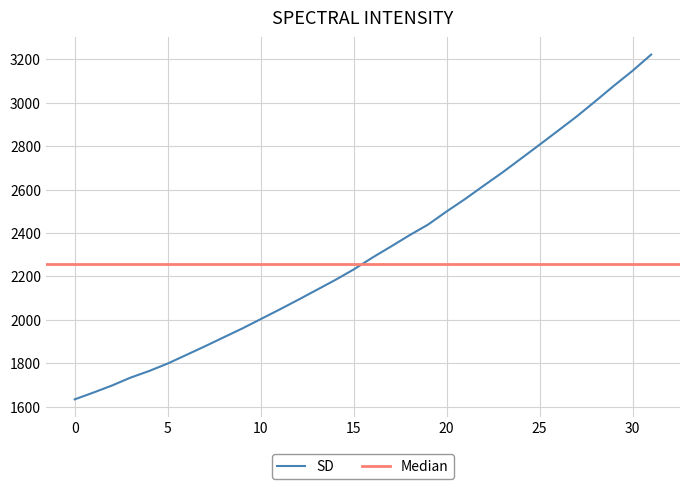

True or false: the data shows 3007.1 at 28.

True